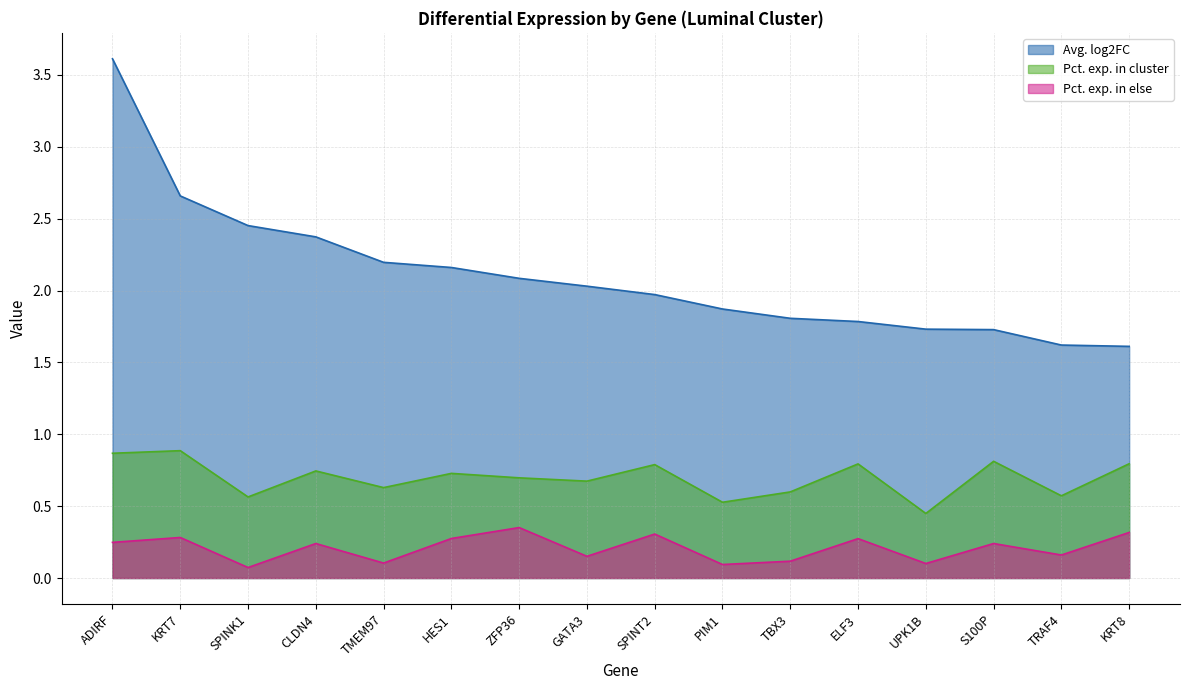

The value of Avg. log2FC at S100P is 0.9. True or false?

False